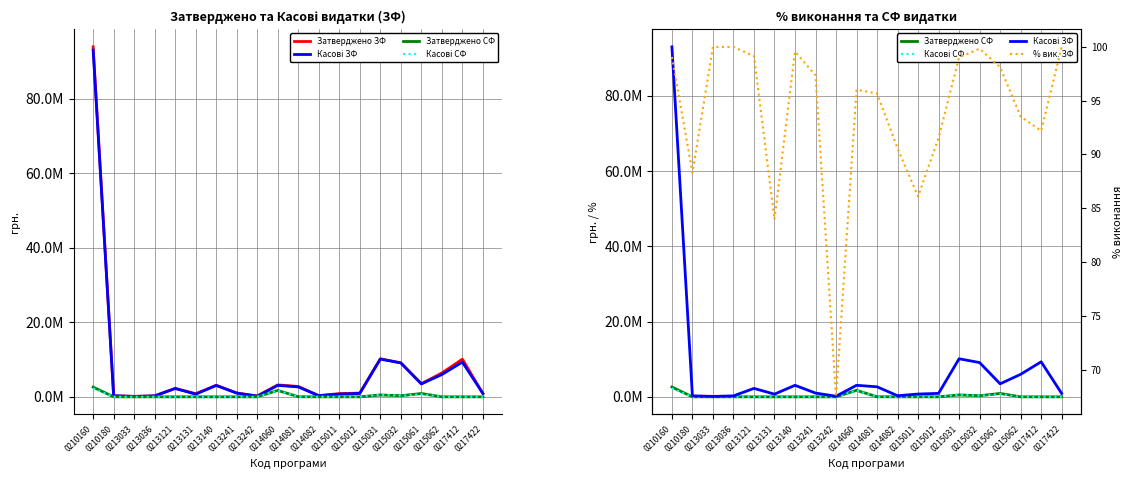

Which series has the largest total across all categories?

Затверджено ЗФ